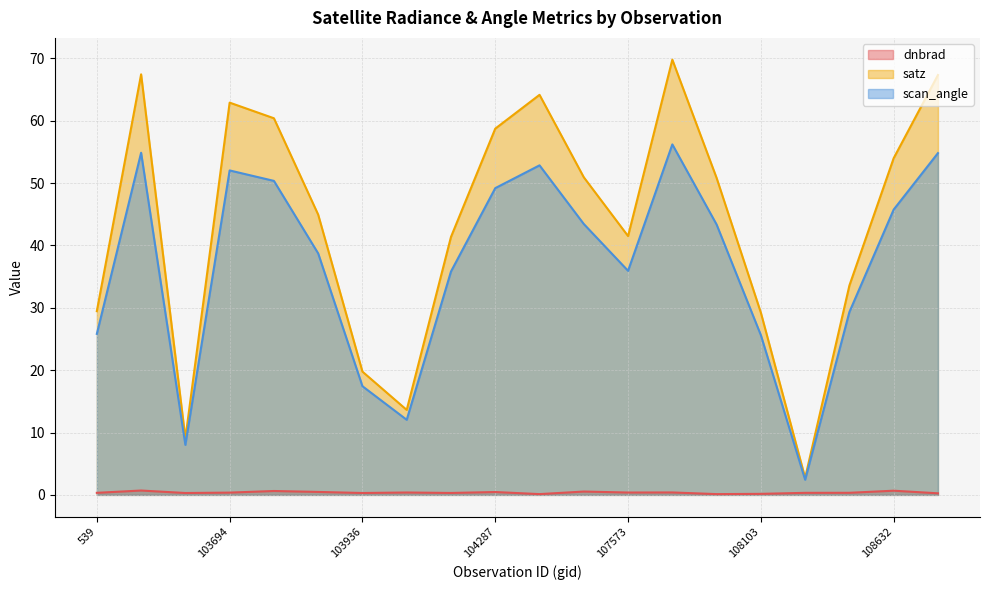

Where does the satz series first go above 50?

102980